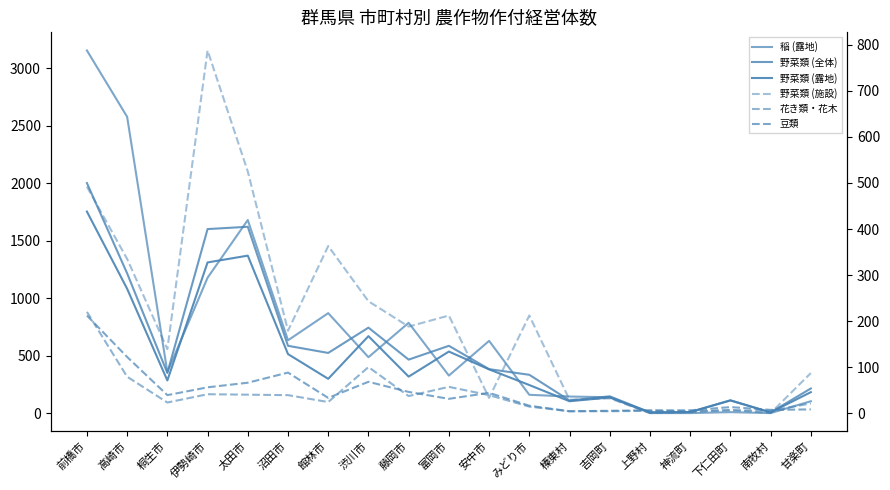

True or false: 稲 (露地) has more than 2 interior local peaks.

True